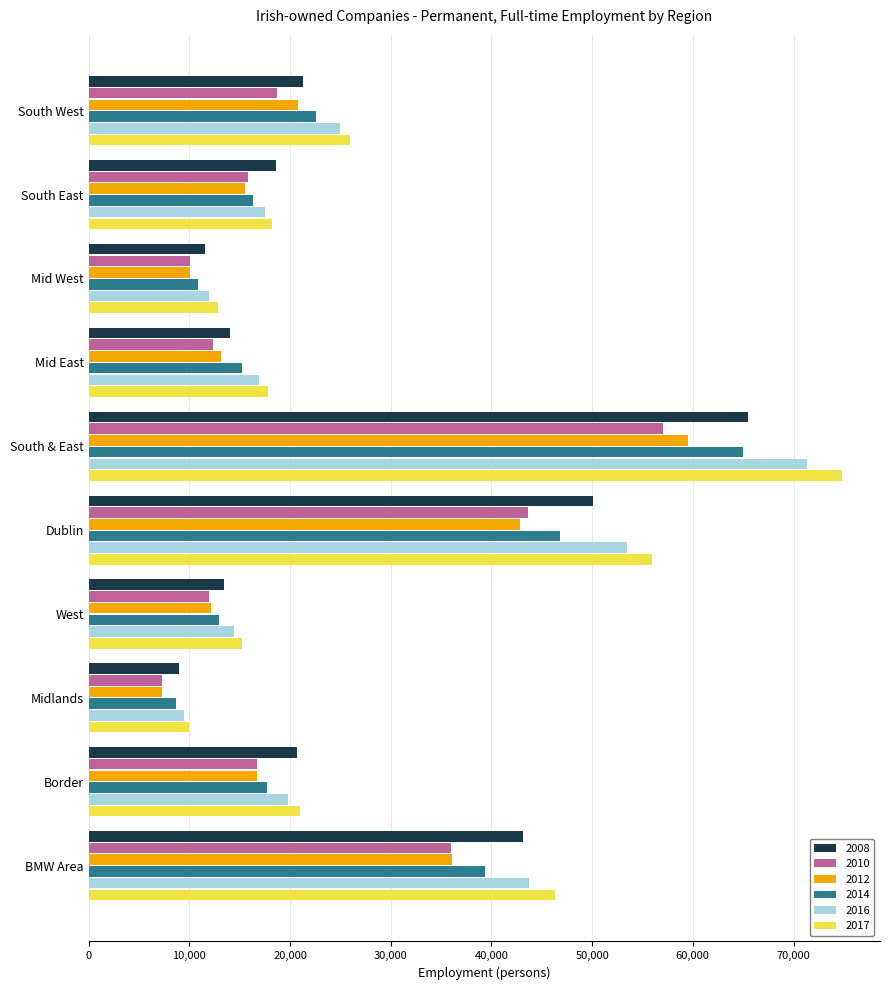

Is it true that 2016 equals 19395 at Mid West?

False